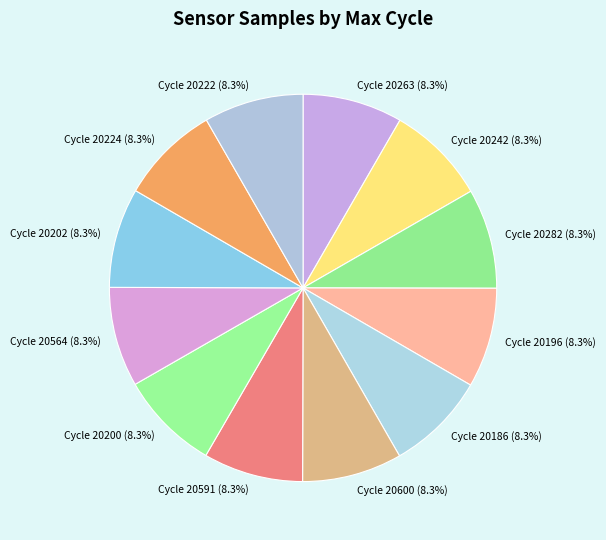

What is the ratio of the value at Cycle 20186 (8.3%) to the value at Cycle 20242 (8.3%)?

1.0